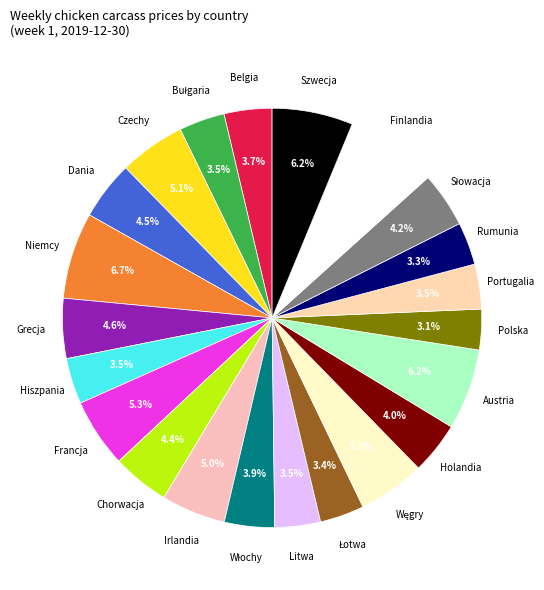

Does any single category account for the majority?

No